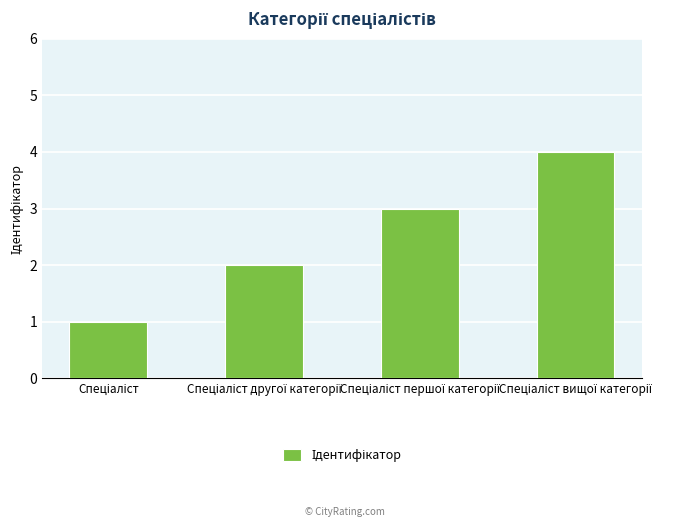

What is the difference between the maximum and minimum values?

3